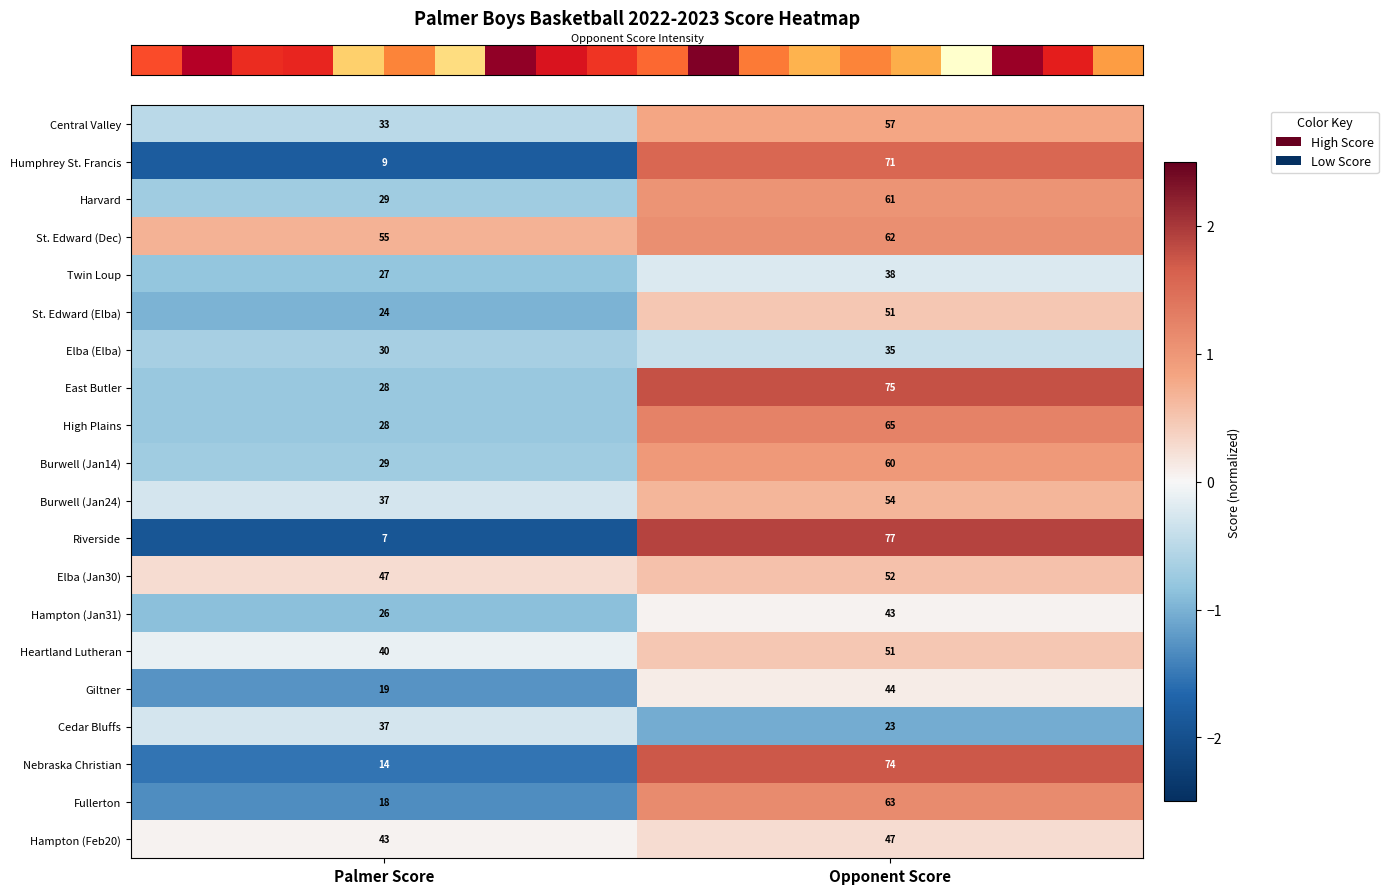

Where is Hampton (Jan31) nearest to the value 34?

Palmer Score